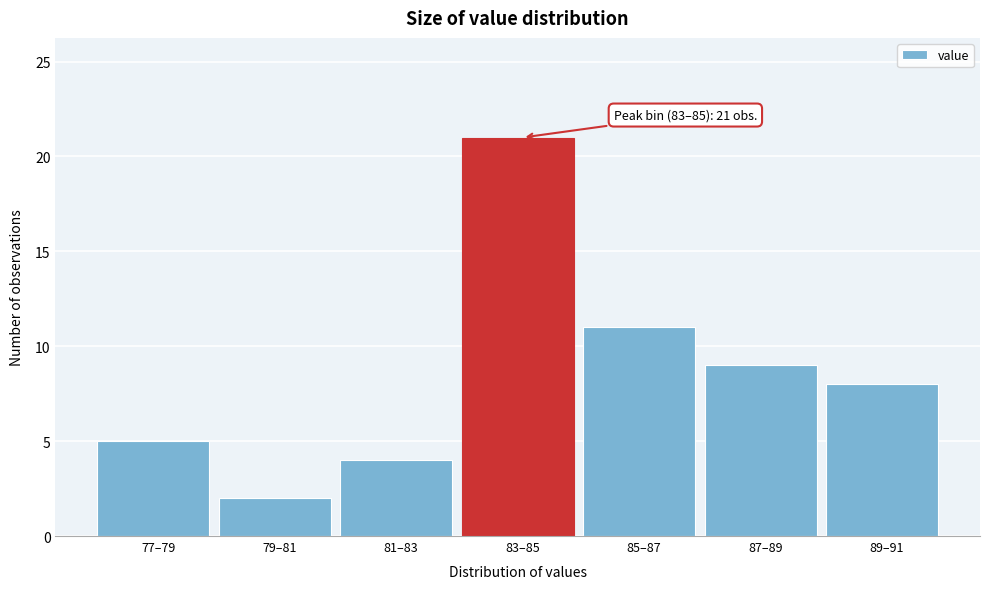

Reading right to left, what are all the values shown in this chart?

8	9	11	21	4	2	5